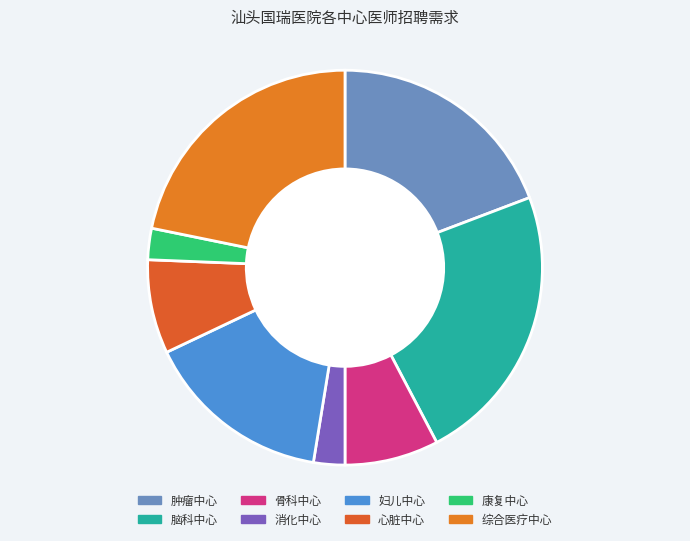

To the nearest percent, what is the difference between the 肿瘤中心 and 综合医疗中心 slice percentages?

3%